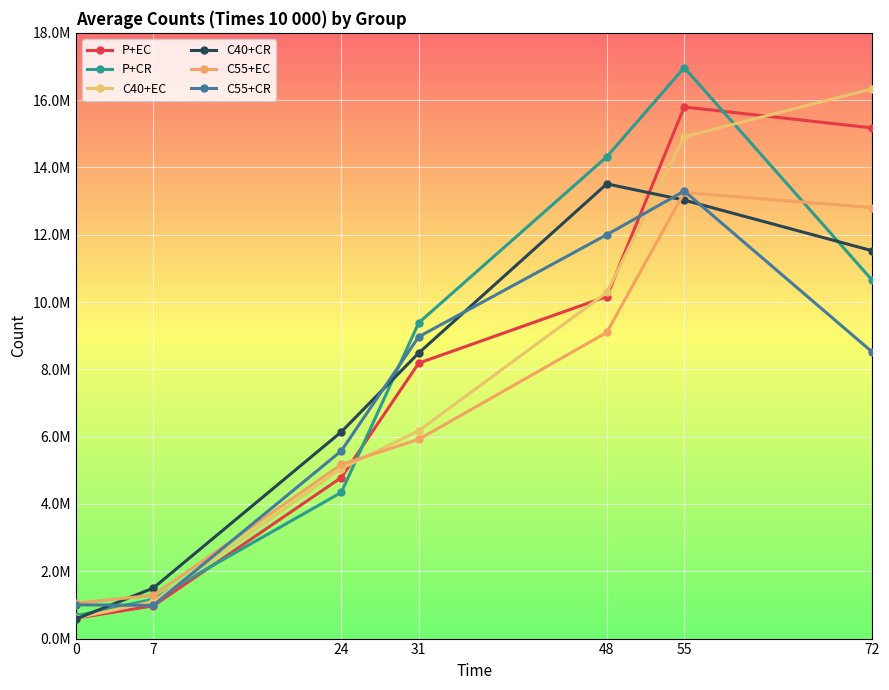

What is the lowest value of the P+CR series?

676866.7